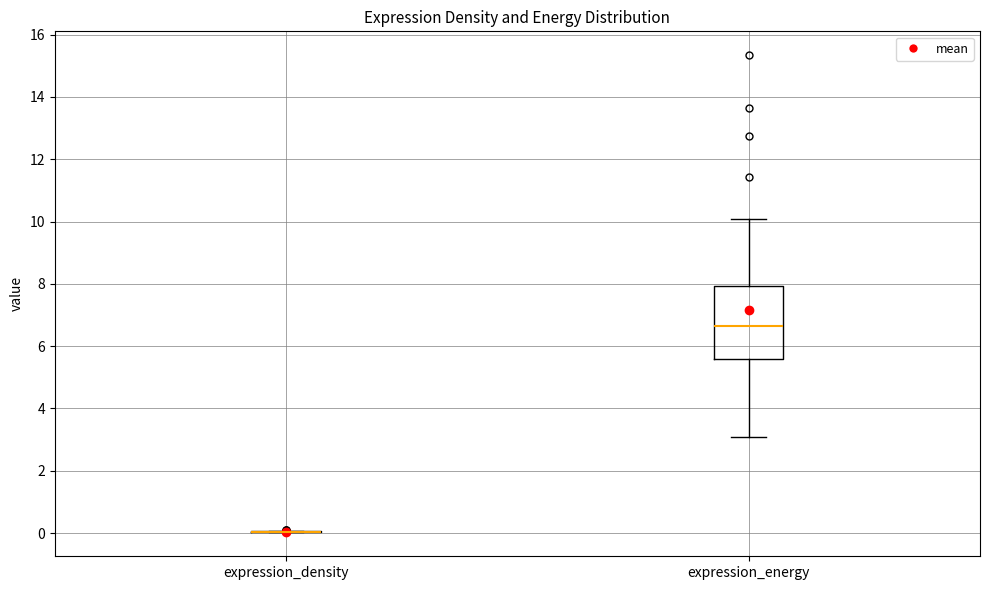

Where is the upper edge of the box for expression_energy on the y-axis? The values are not printed on the chart, so give them approximately, as read against the axis.

8.0